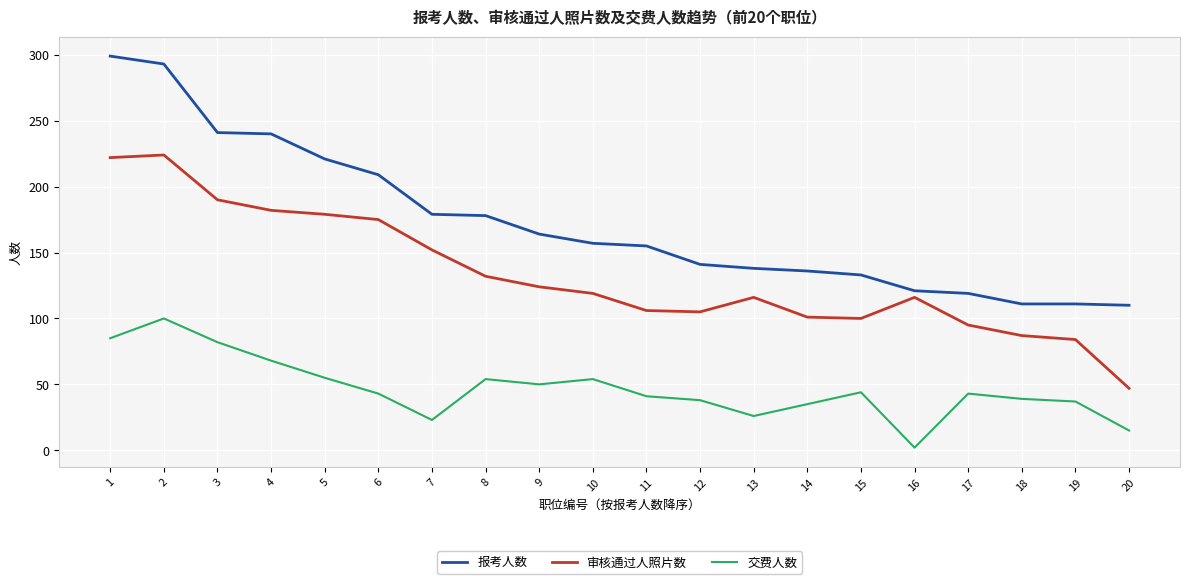

The 交费人数 series shows 22 at 17. True or false?

False